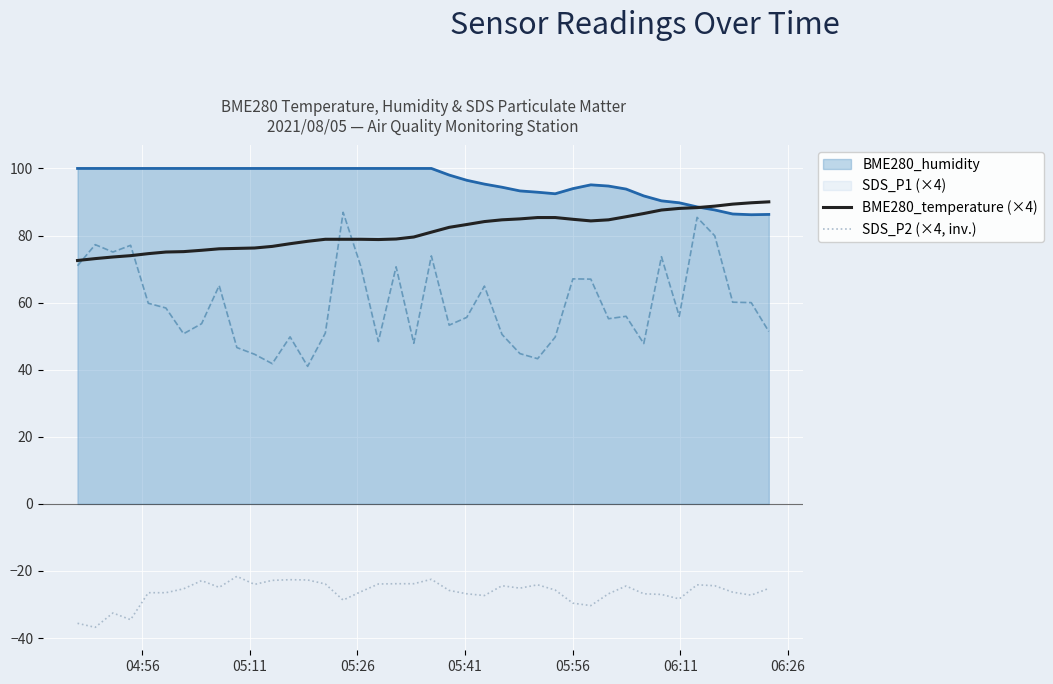

List the series in order of their peak value, highest first.

BME280_humidity, BME280_temperature (×4), SDS_P1 (×4), SDS_P2 (×4, inv.)